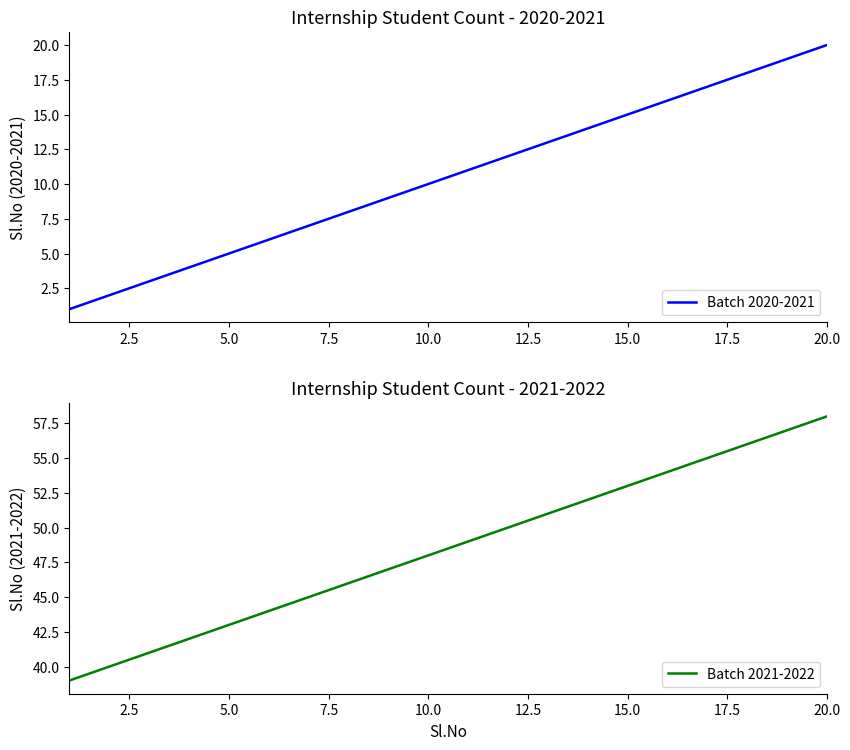

What is the highest value of the Batch 2020-2021 series?

20